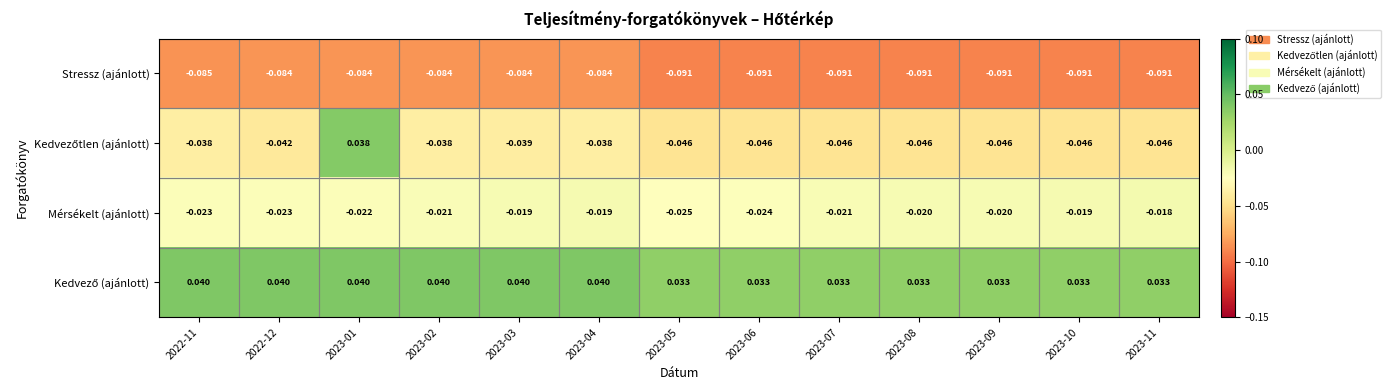

Rank the series at 2023-08 from highest to lowest value.

Kedvező (ajánlott), Mérsékelt (ajánlott), Kedvezőtlen (ajánlott), Stressz (ajánlott)